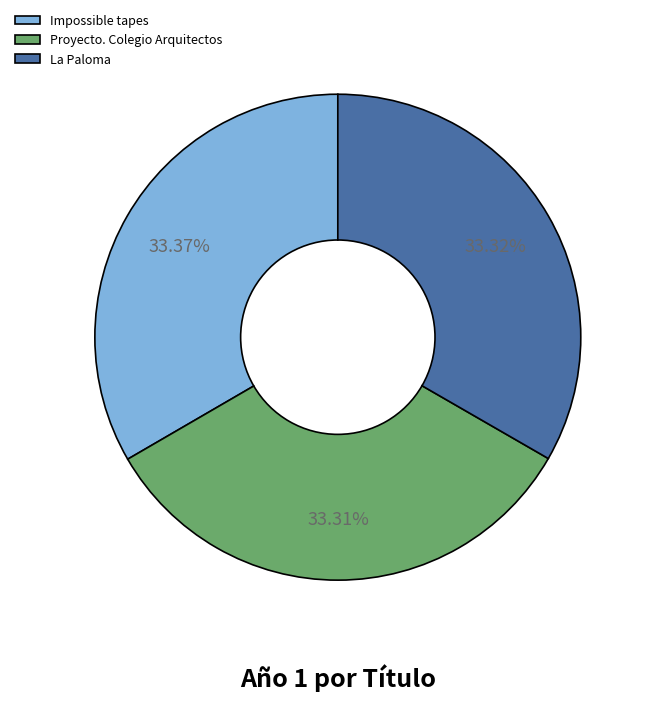

To the nearest percent, what is the average slice percentage?

33%